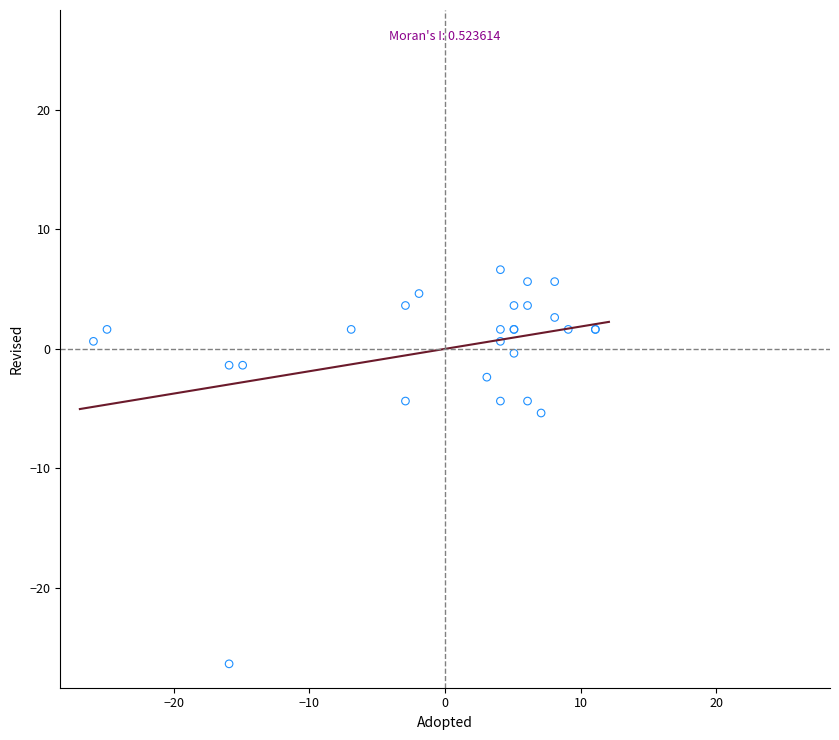

What Y value in the scatter plot is closest to -9?

-5.4